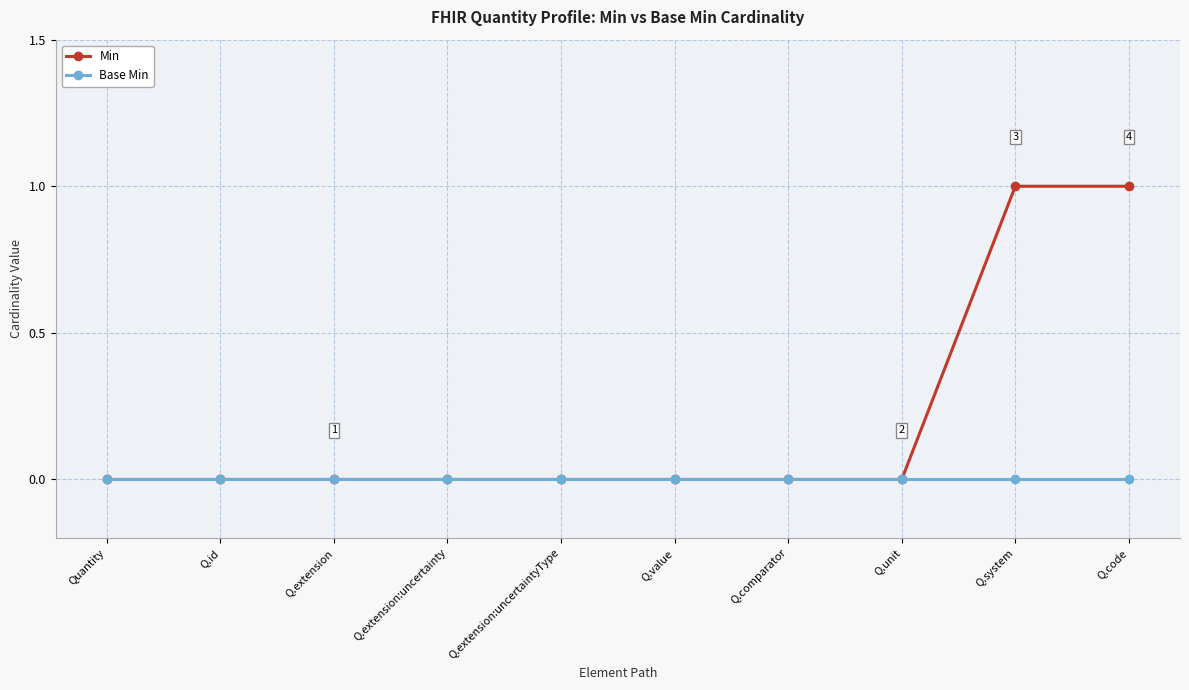

Rank the series by their maximum value, from highest to lowest.

Min, Base Min